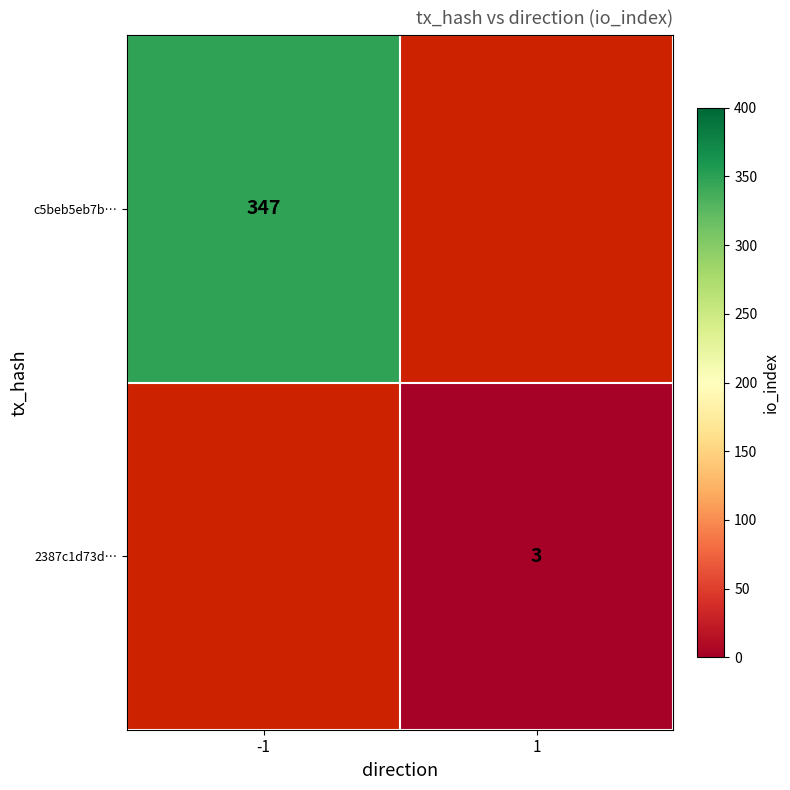

Which category has the highest value across all series?

-1